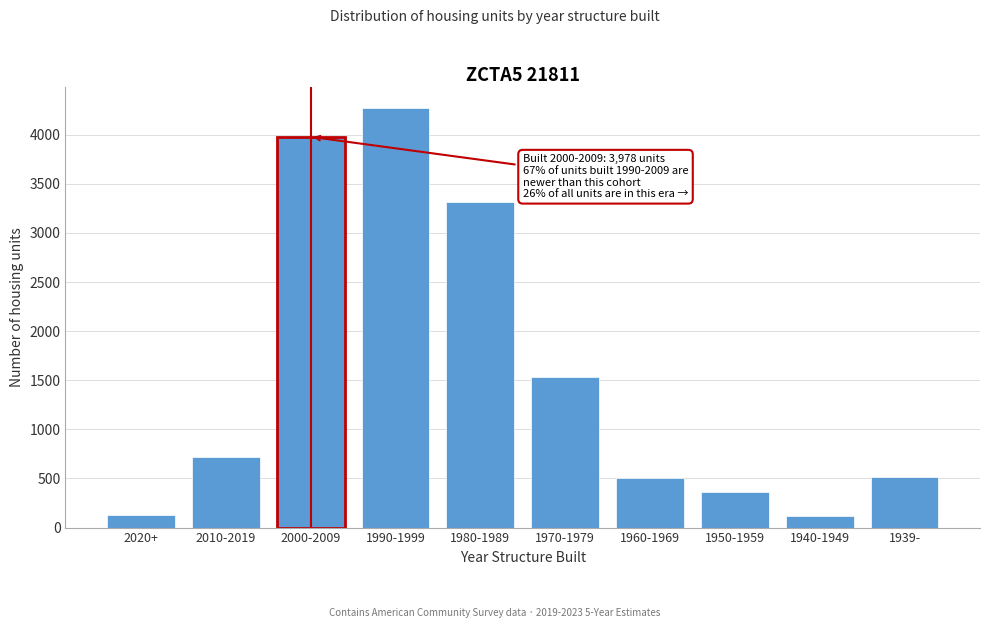

What is the value of the 1st bar from the left?

124